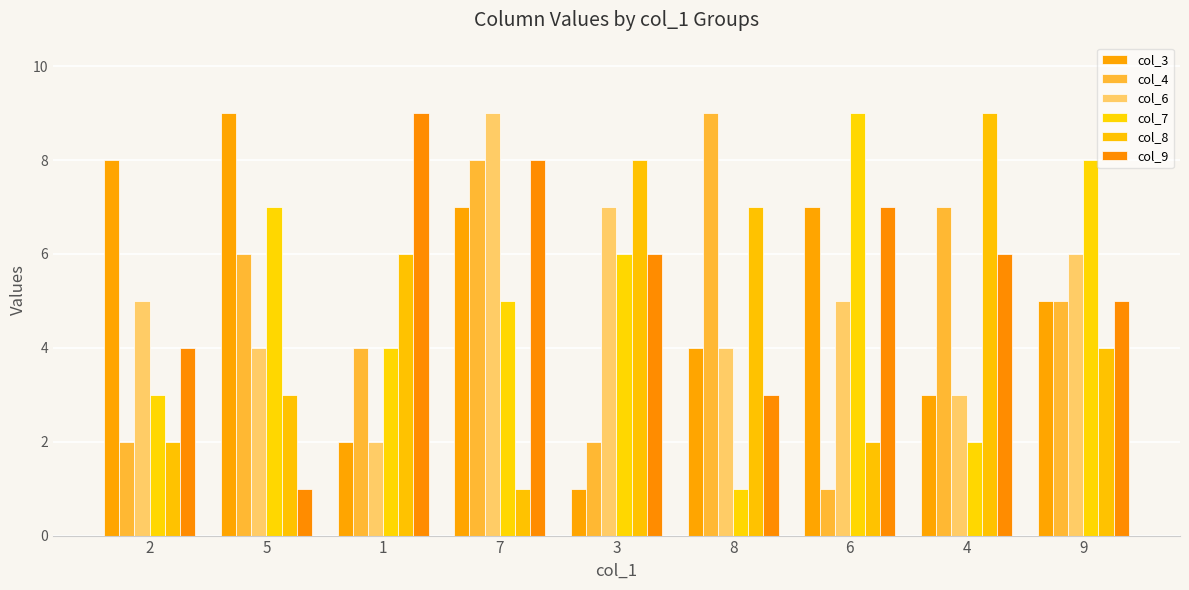

Does the chart contain stacked bars?

No